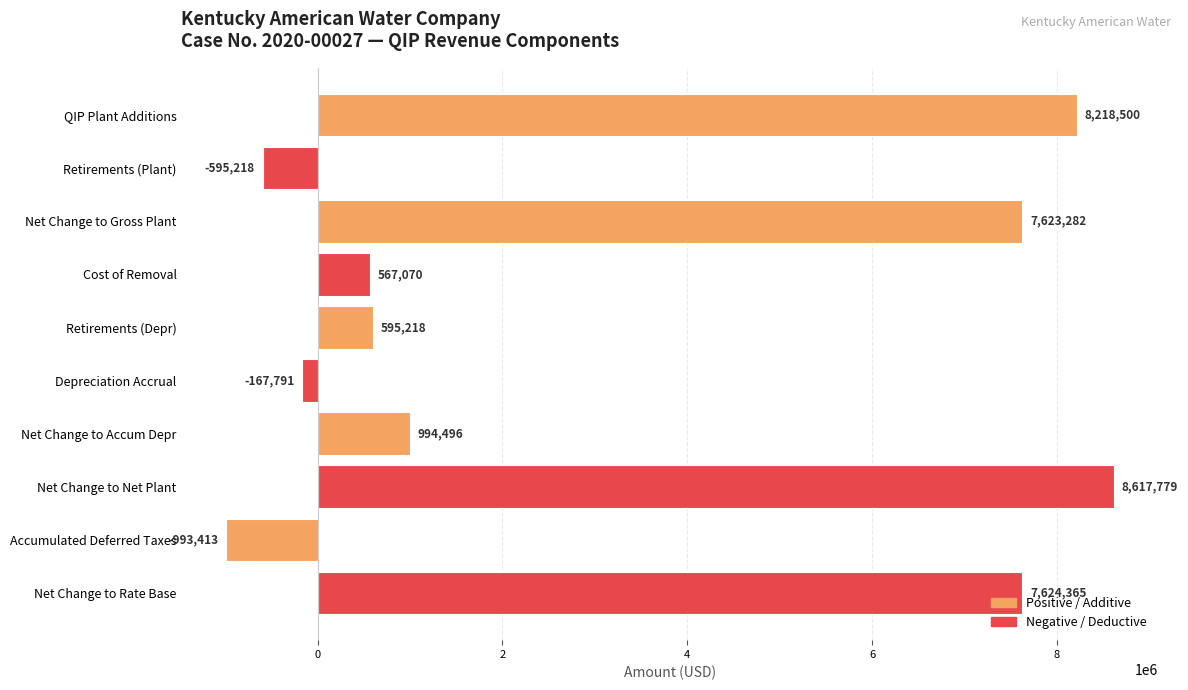

Where is the data nearest to the value 3812182?

Net Change to Accum Depr